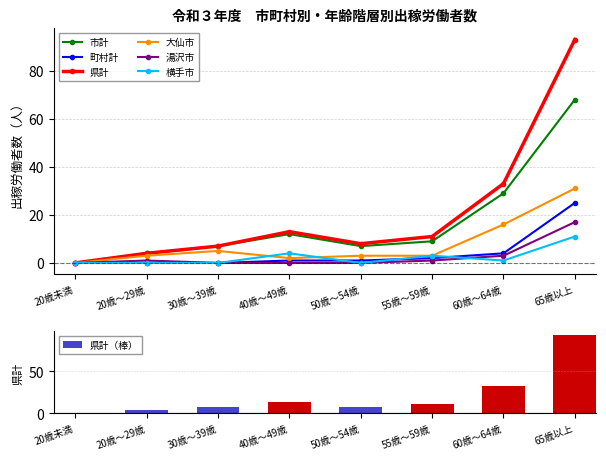

Which has a higher value, 30歳～39歳 or 20歳未満?

30歳～39歳